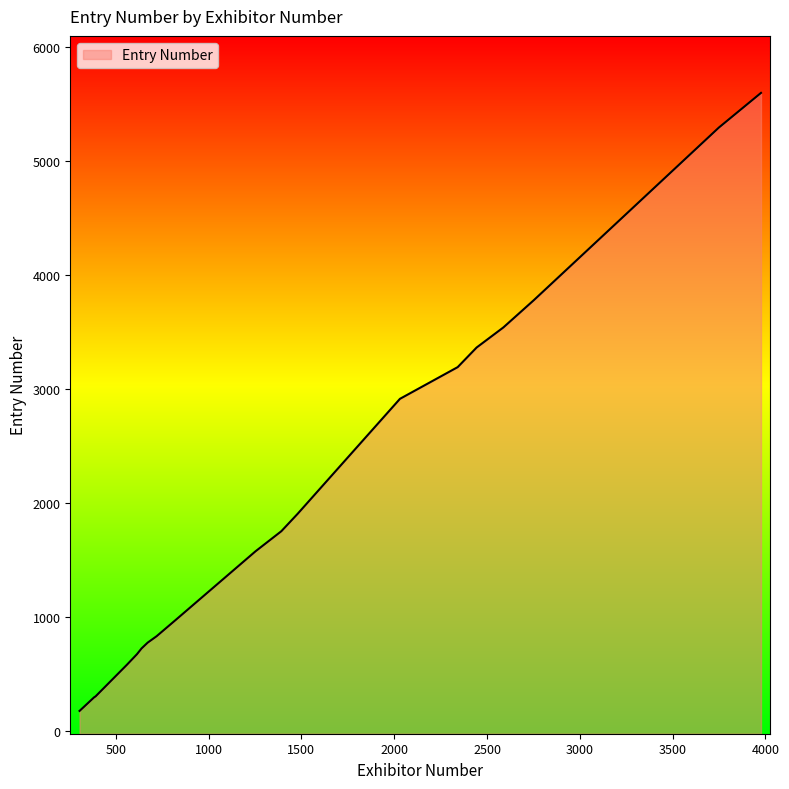

Where is the first local minimum?

384